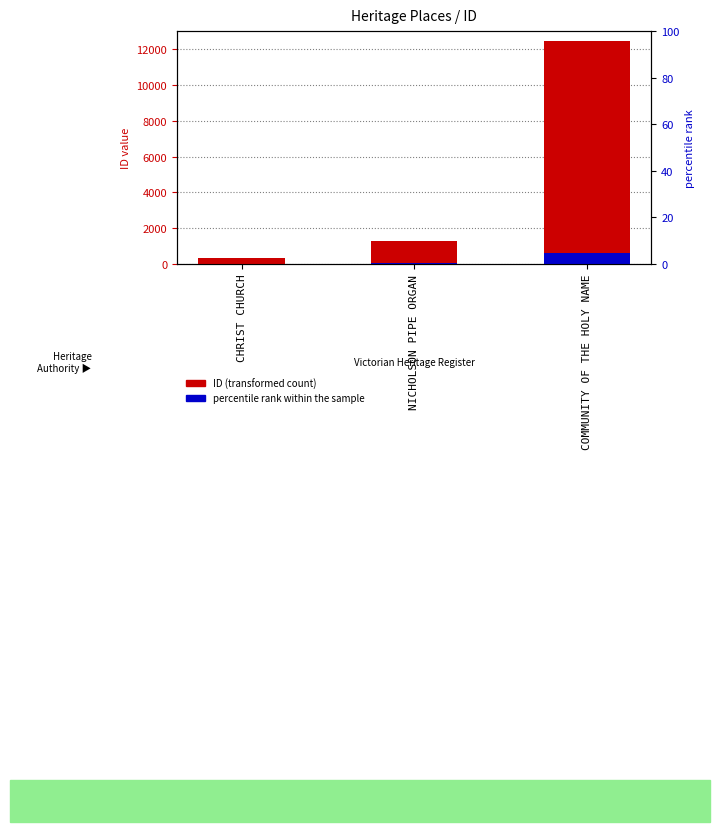

At which category does the chart reach its peak across all series?

COMMUNITY OF THE HOLY NAME